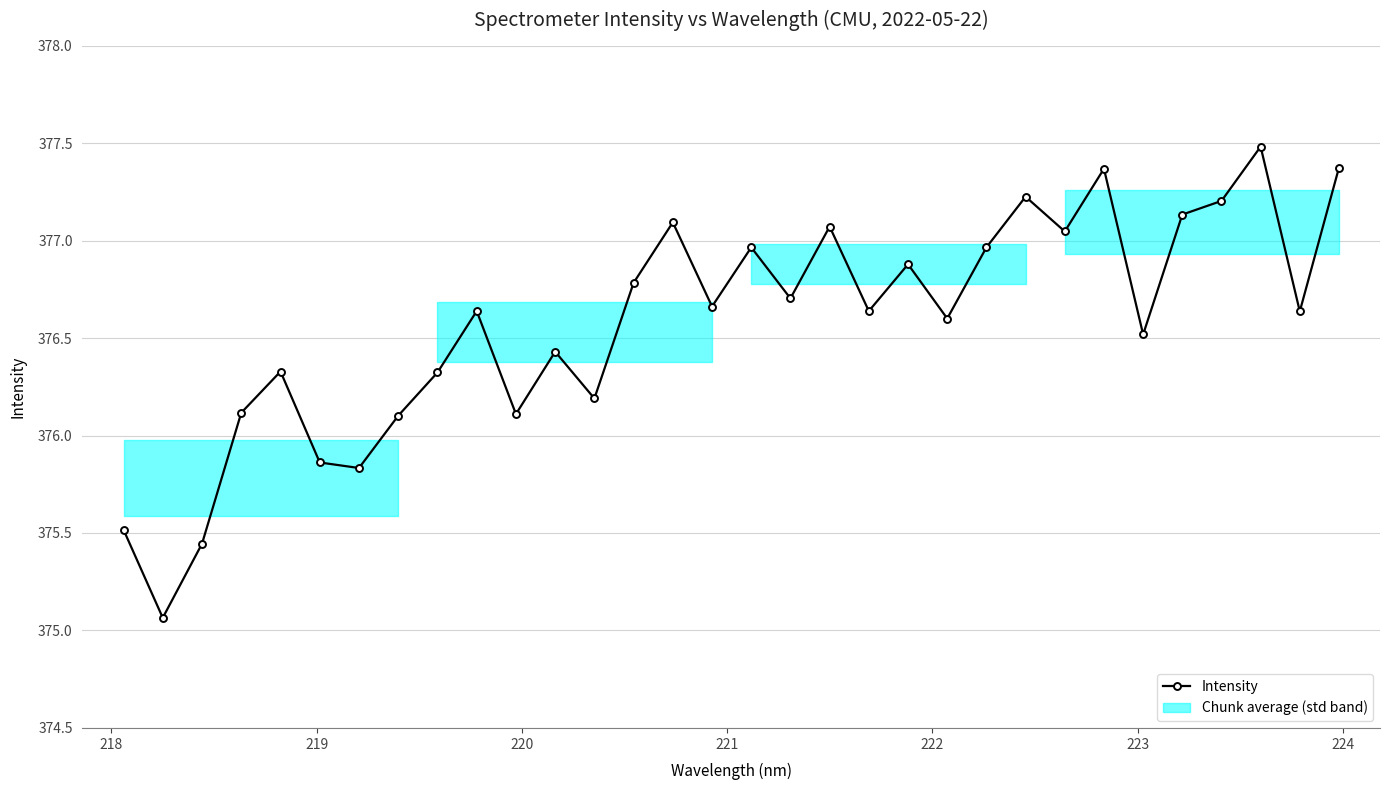

How many lines are shown in the chart?

1